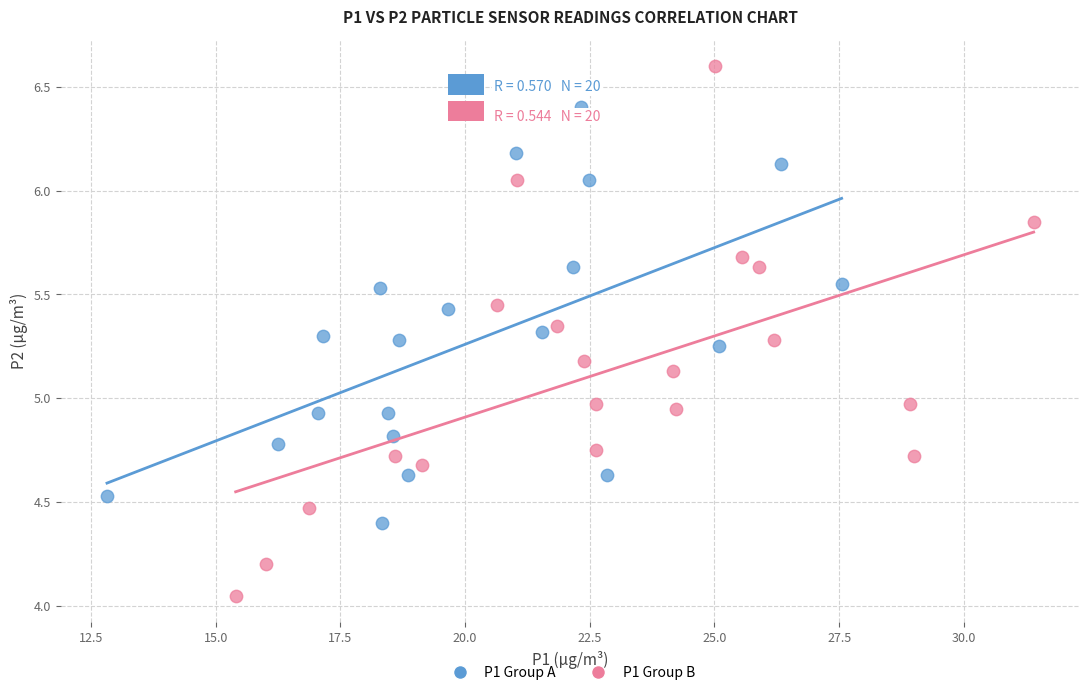

Which series contains the highest Y value?

P1 Group B